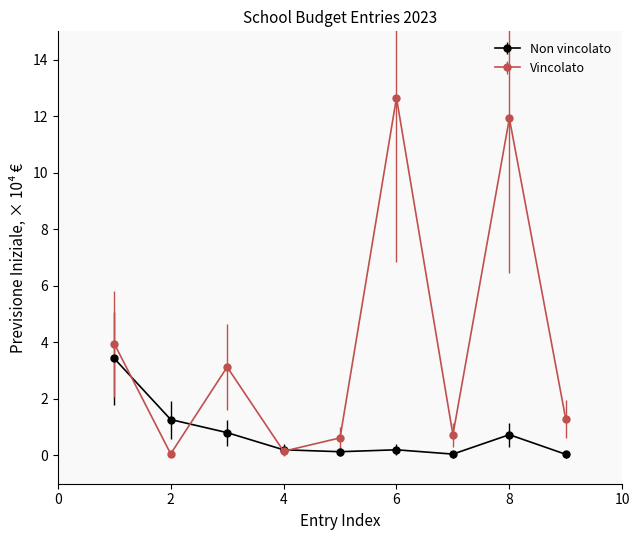

Which series has the largest range (max minus min)?

Vincolato